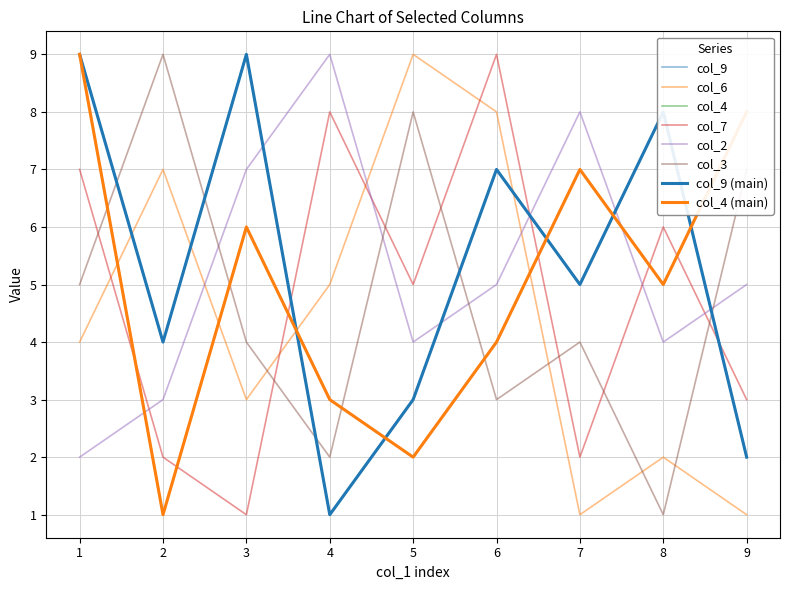

Which category has the lowest value in the col_6 series?

7